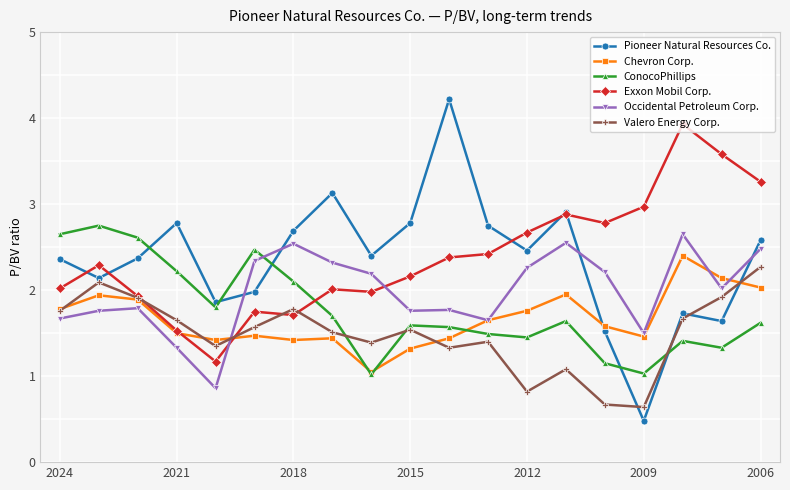

True or false: Pioneer Natural Resources Co. has more than 2 points higher than both neighbors.

True